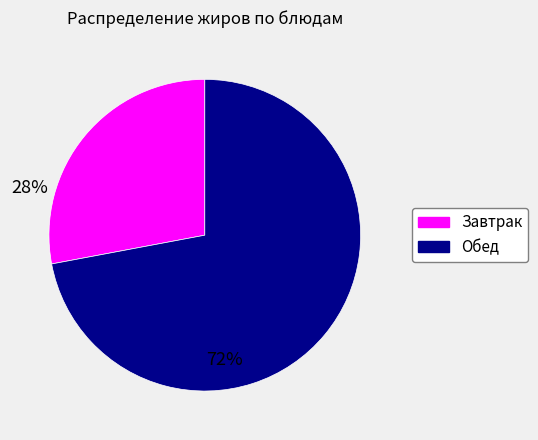

Is there a majority slice in this chart?

Yes